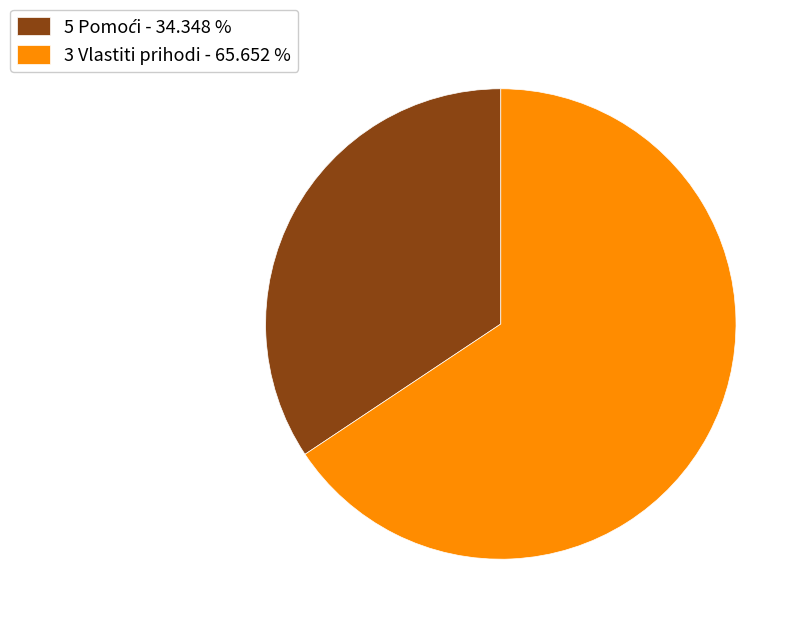

Is 3 Vlastiti prihodi - 65.652 % the majority of the pie?

Yes